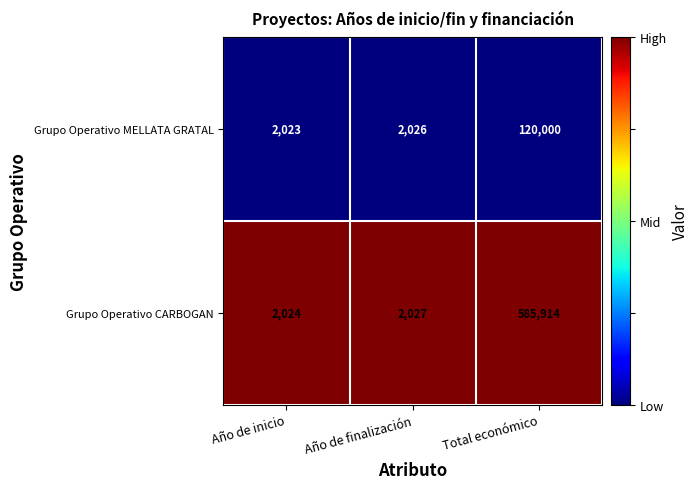

What is the total value across all series at Total económico?

705914